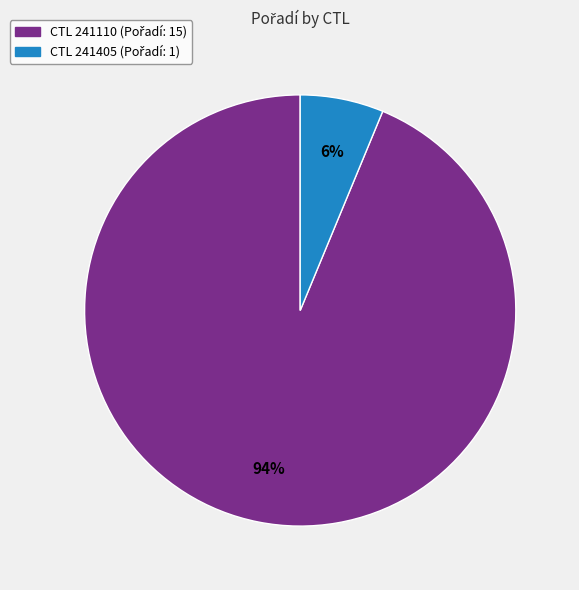

Is there any slice that represents more than half of the pie?

Yes